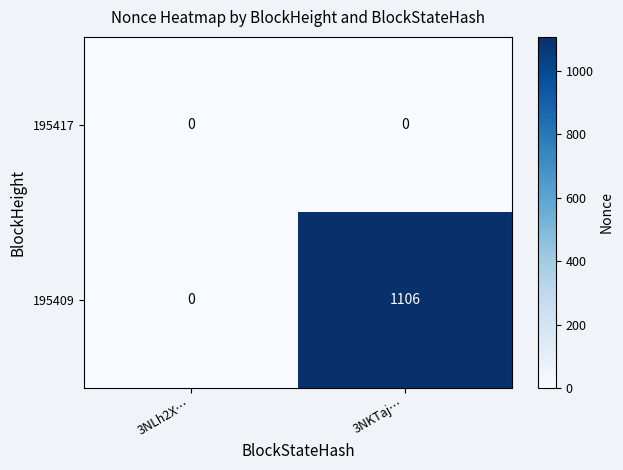

Reading left to right, what are all the values shown in this chart?

195417: 0	0
195409: 0	1106